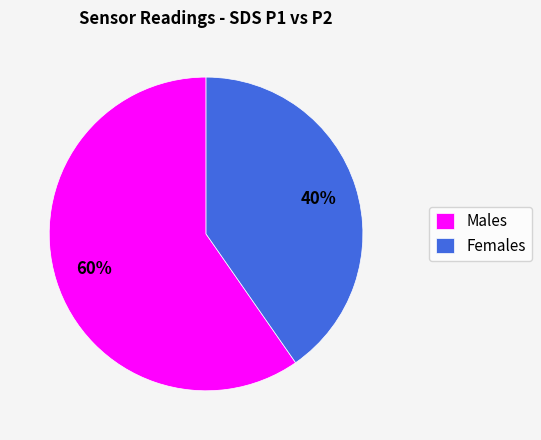

Which slice is the largest?

Males